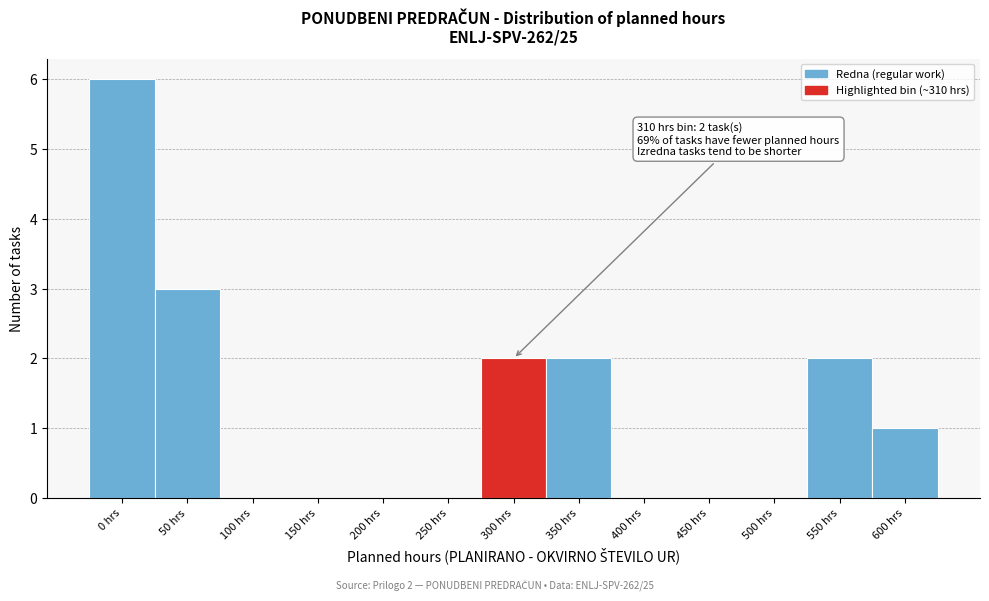

Reading left to right, extract all data points from this chart.

0 hrs=6	50 hrs=3	100 hrs=0	150 hrs=0	200 hrs=0	250 hrs=0	300 hrs=2	350 hrs=2	400 hrs=0	450 hrs=0	500 hrs=0	550 hrs=2	600 hrs=1